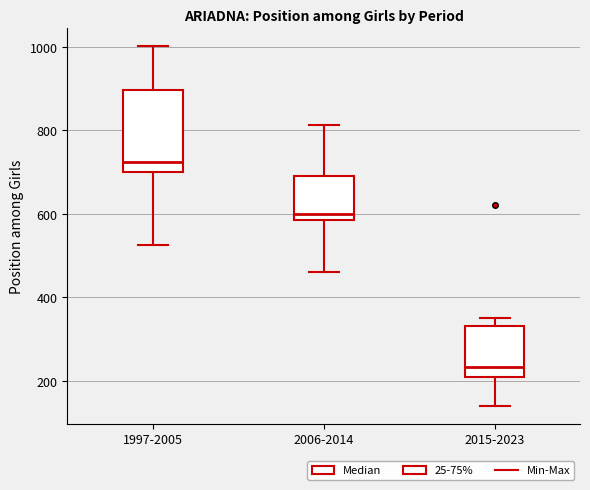

Reading left to right, transcribe this box plot: for each box, give where its median line is, the range the box spans, and where its two whiskers end, as read against the y-axis. The values are not printed on the chart, so give them approximately, as read against the axis.

1997-2005: median 720, box 700 to 900, whiskers 520 to 1000
2006-2014: median 600, box 580 to 700, whiskers 460 to 820
2015-2023: median 240, box 220 to 340, whiskers 140 to 360